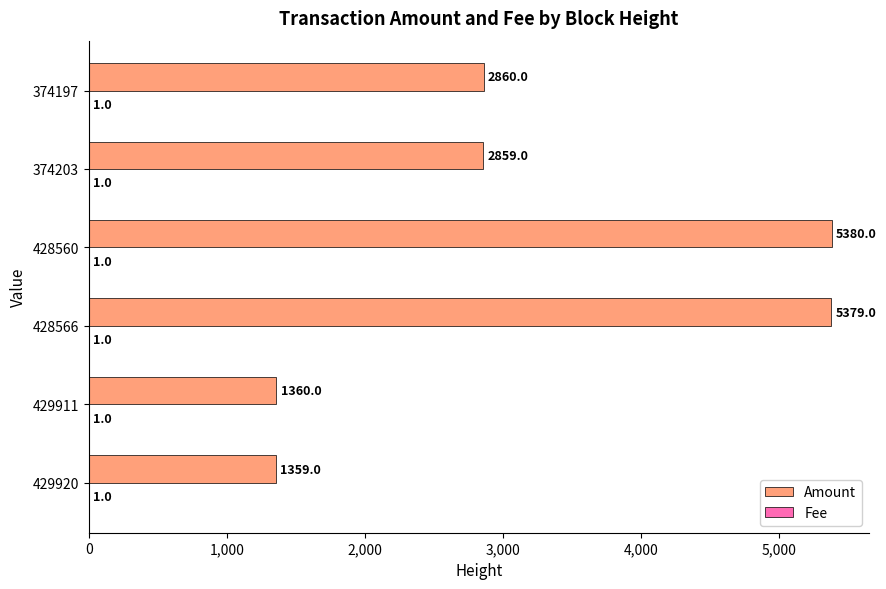

The value of Amount at 374203 is 2859. True or false?

True